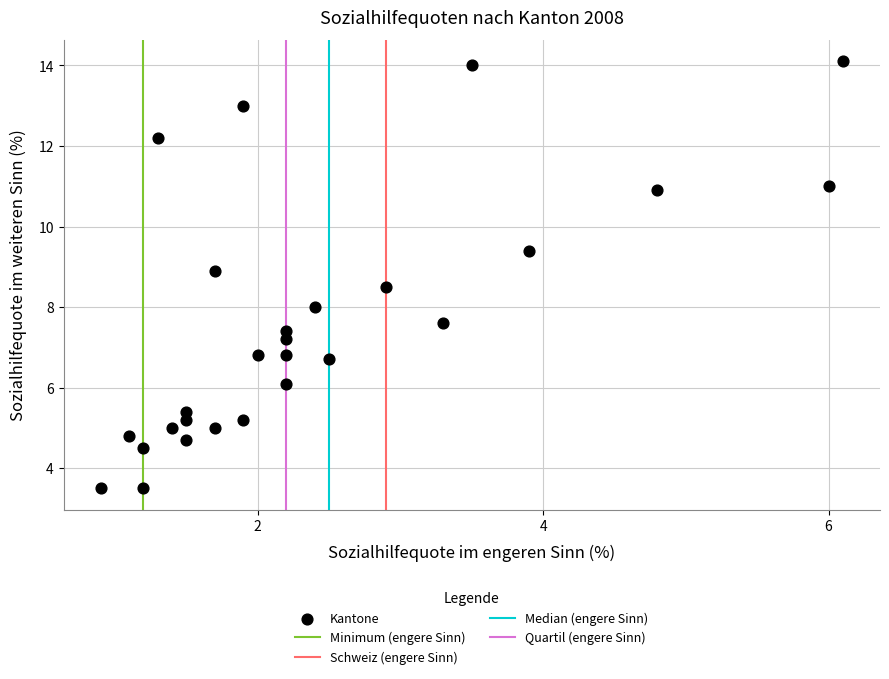

What is the range of Y values (max minus min)?

10.6